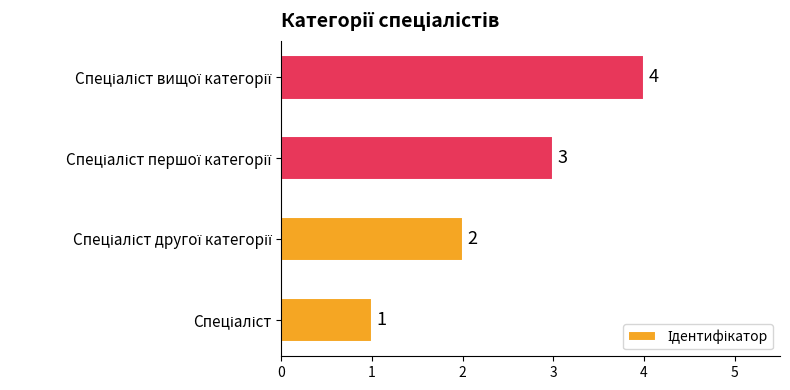

How many categories are shown in the chart?

4